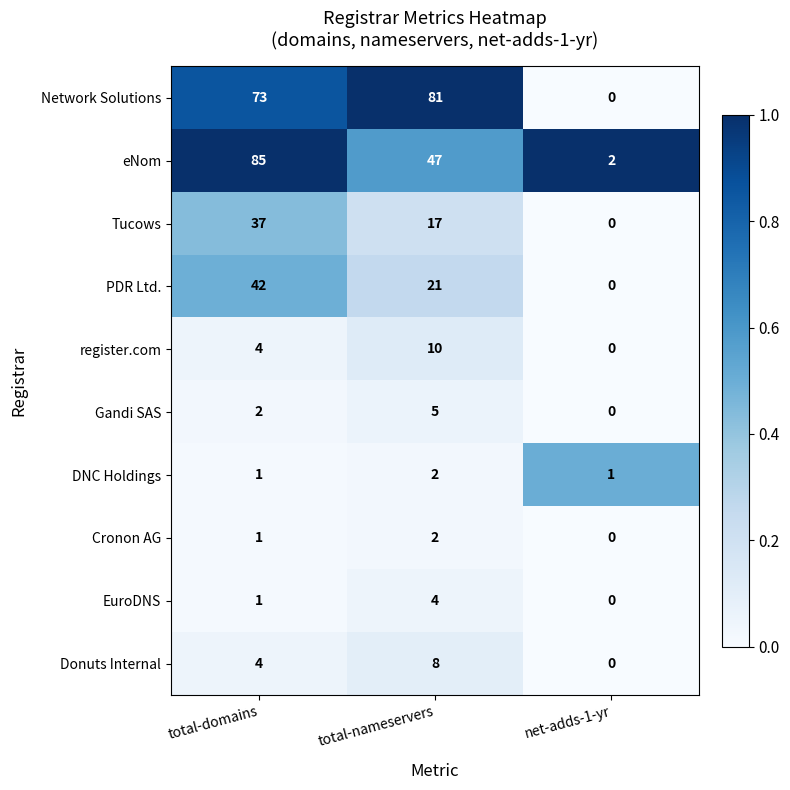

Reading right to left, transcribe all the data shown in this chart.

Network Solutions: 0	81	73
eNom: 2	47	85
Tucows: 0	17	37
PDR Ltd.: 0	21	42
register.com: 0	10	4
Gandi SAS: 0	5	2
DNC Holdings: 1	2	1
Cronon AG: 0	2	1
EuroDNS: 0	4	1
Donuts Internal: 0	8	4